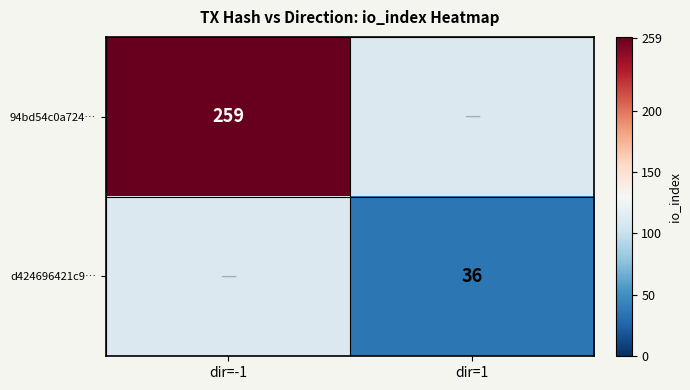

Is it true that 94bd54c0a724… equals 259 at dir=-1?

True